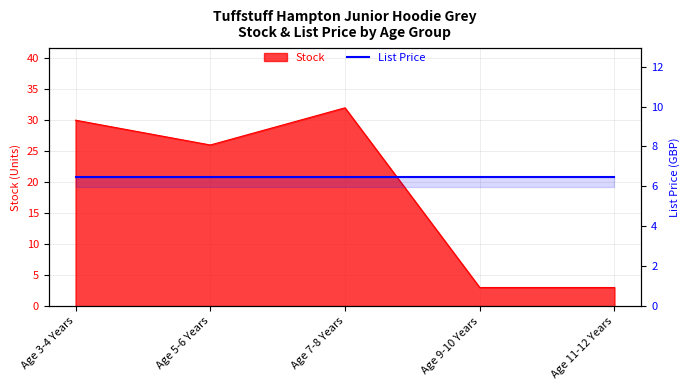

List the labels in order of value, smallest first.

Age 9-10 Years, Age 11-12 Years, Age 5-6 Years, Age 3-4 Years, Age 7-8 Years